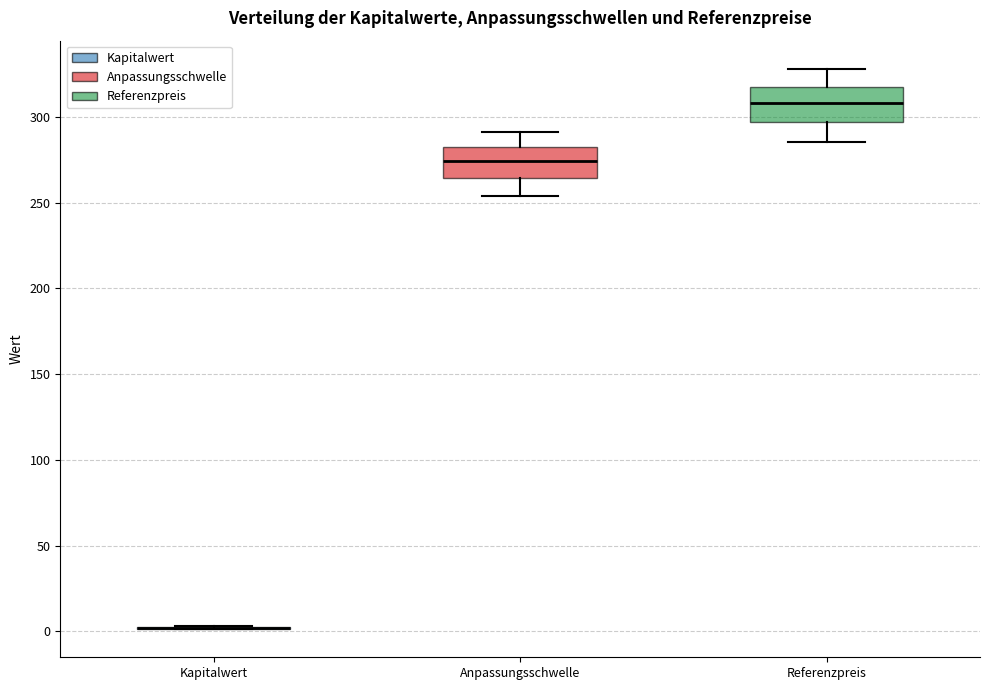

Where does the upper whisker of the box for Referenzpreis end on the y-axis? The values are not printed on the chart, so give them approximately, as read against the axis.

330